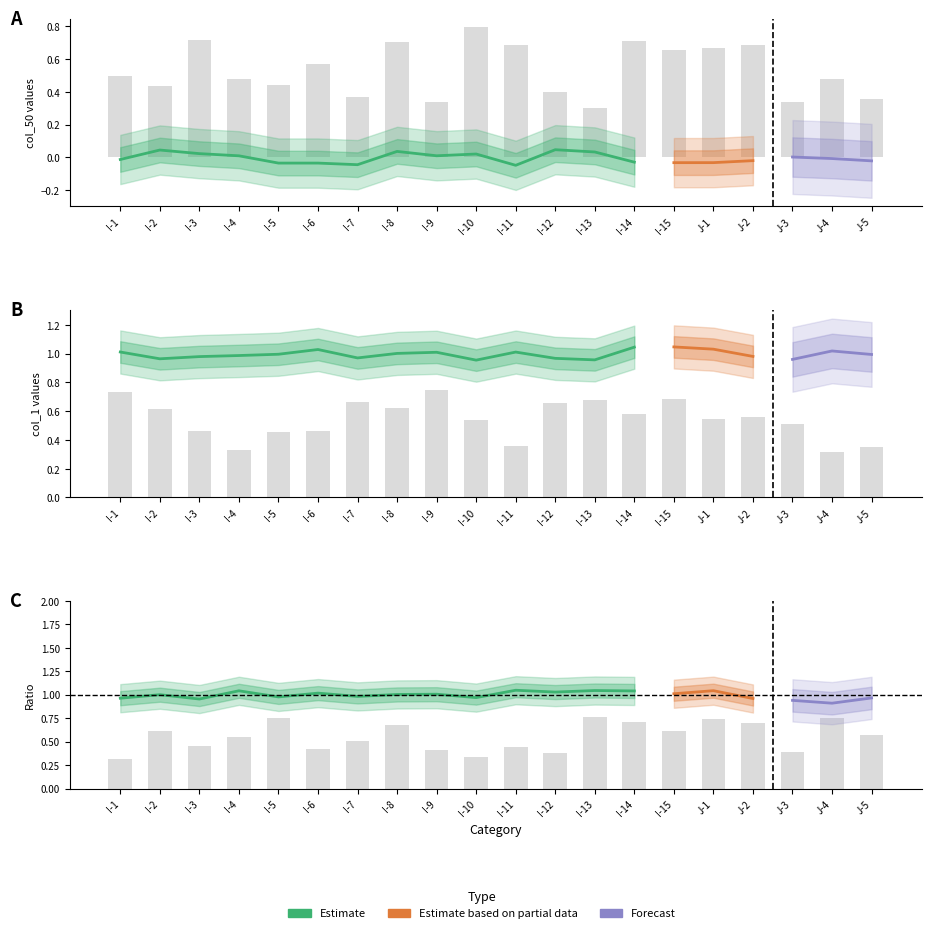

Which series changed the most between I-12 and I-13?

col_50